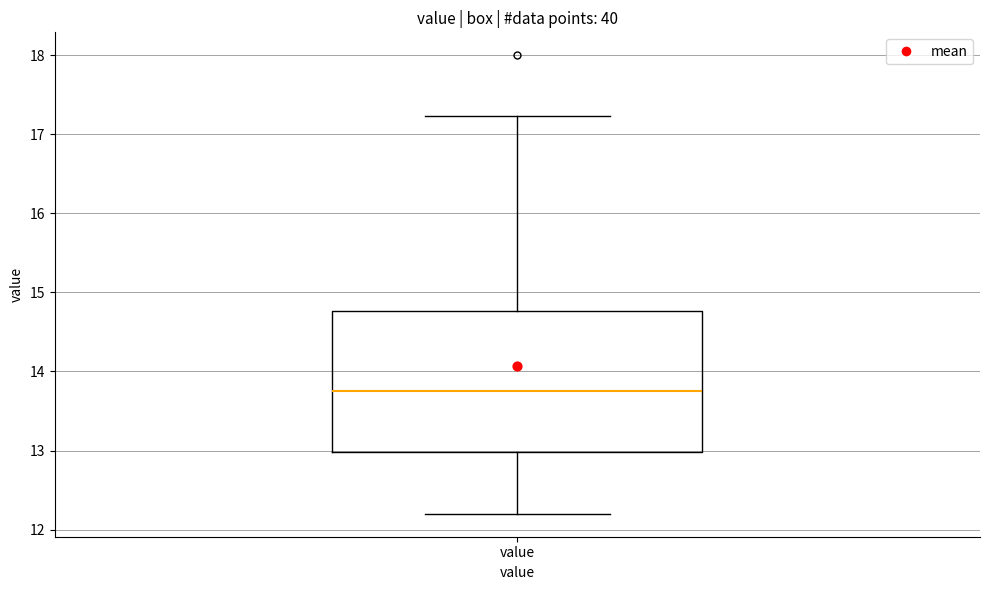

Read this box plot against the y-axis: the position of the median line, the range covered by the box, and the ends of both whiskers. The values are not printed on the chart, so give them approximately, as read against the axis.

median 13.8, box 13.0 to 14.8, whiskers 12.2 to 17.2